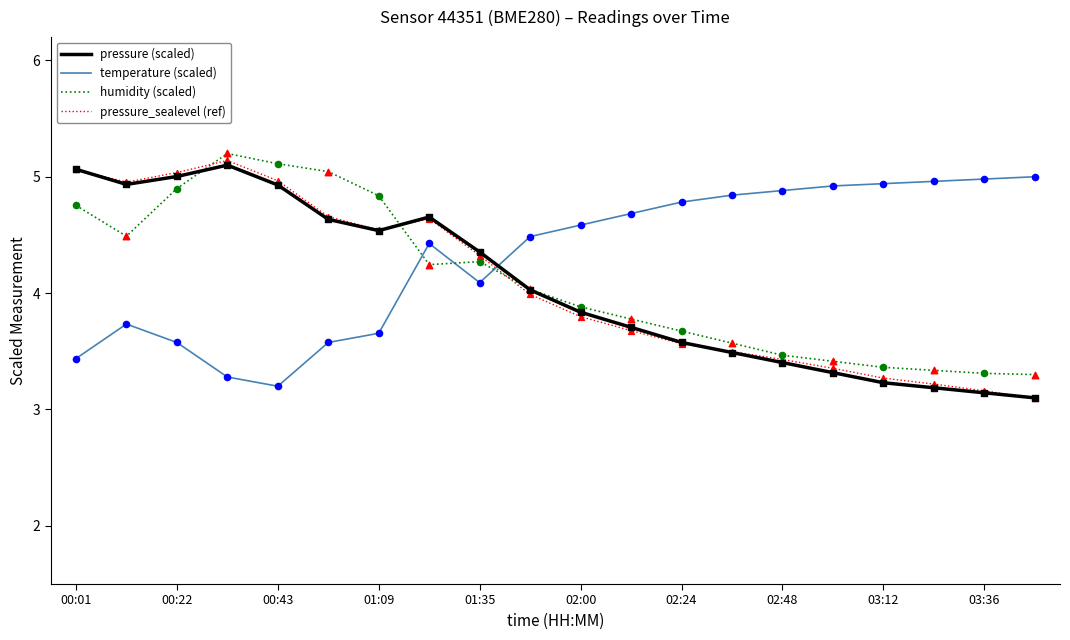

Which series has the largest total across all categories?

temperature (scaled)